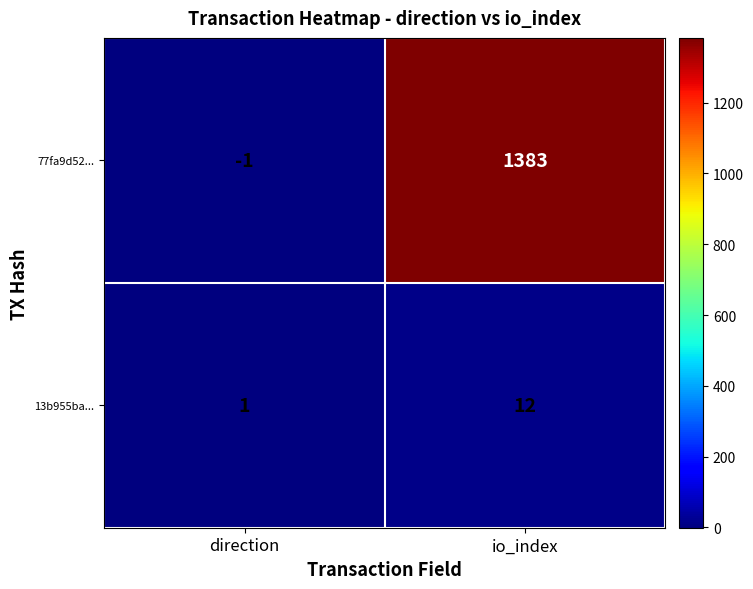

What is the difference between the 77fa9d52... values at direction and io_index?

1384